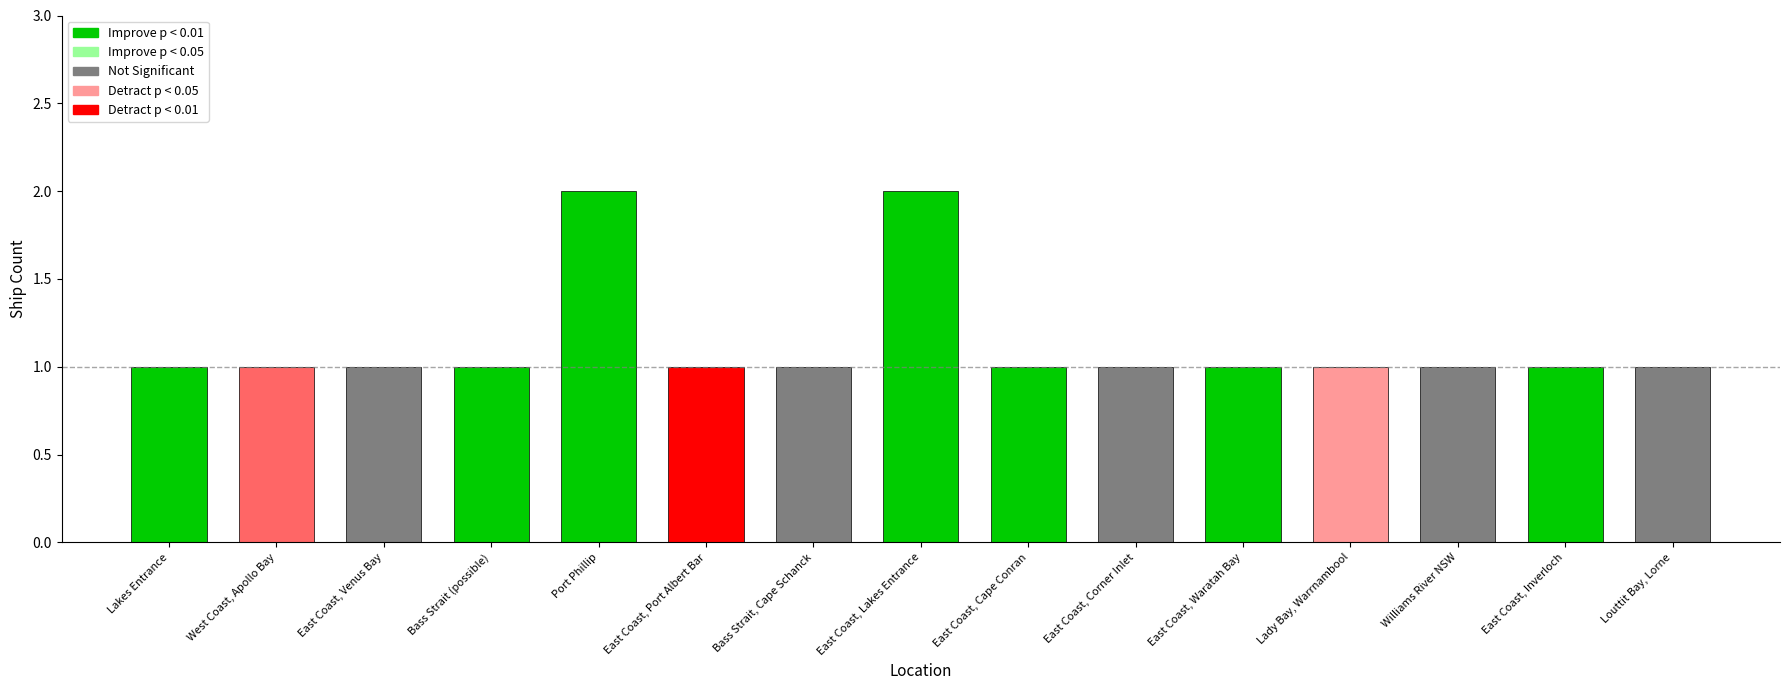

Does the chart contain any negative values?

No